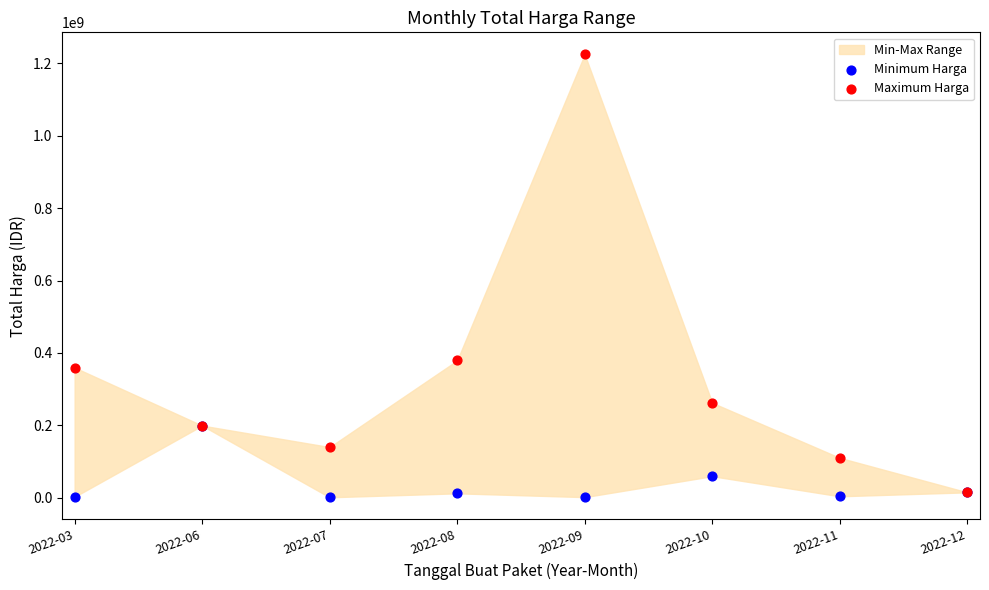

Across all series, what Y value is closest to 612871633?

379075000